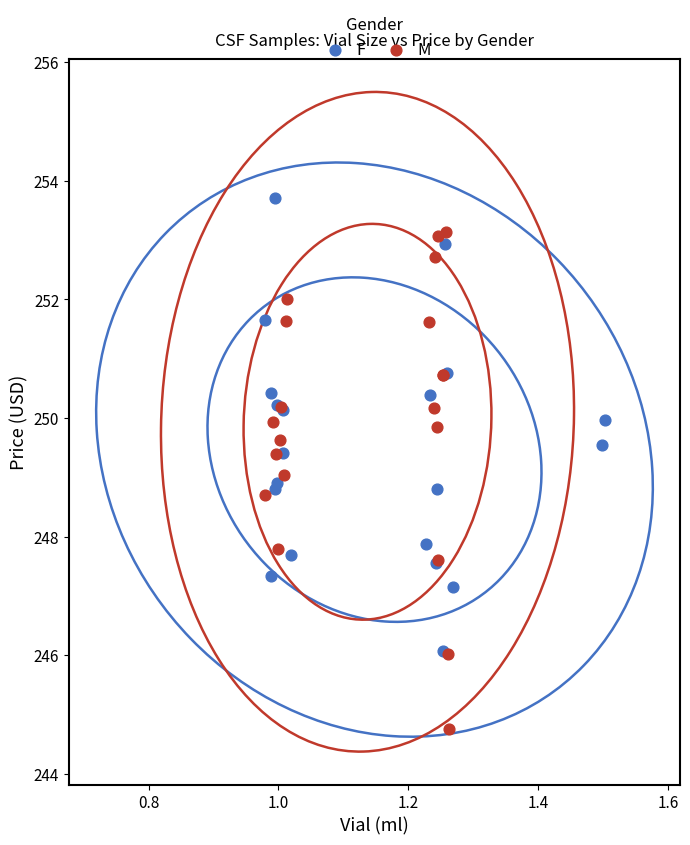

Which series reaches the minimum Y coordinate?

M